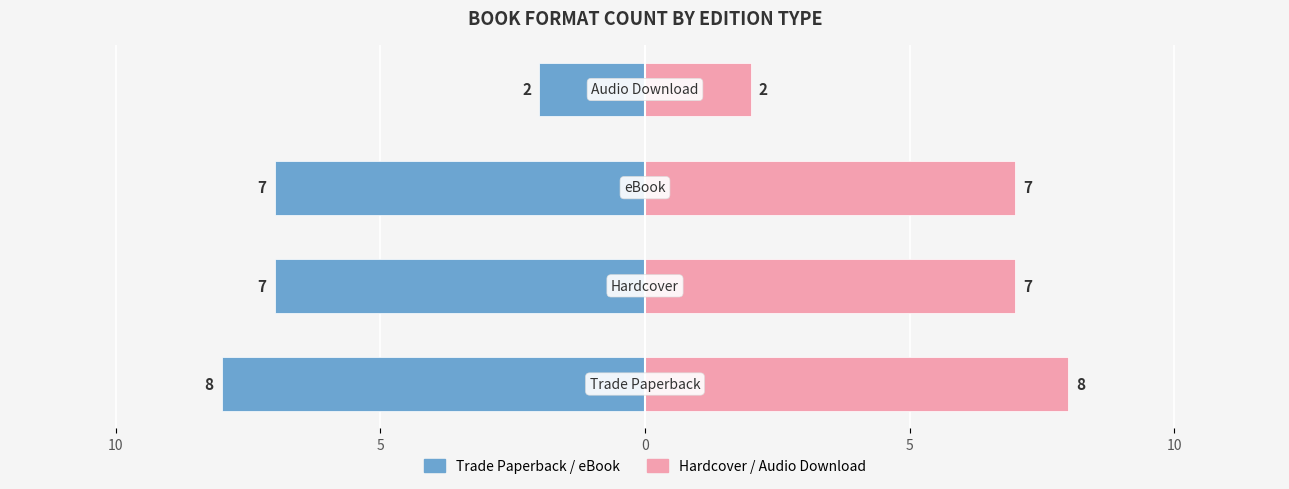

What is the approximate value of Trade Paperback / eBook at 5?

-7